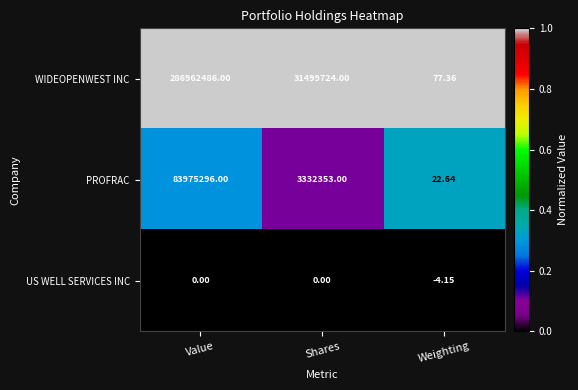

List the labels in order of WIDEOPENWEST INC value, smallest first.

Weighting, Shares, Value